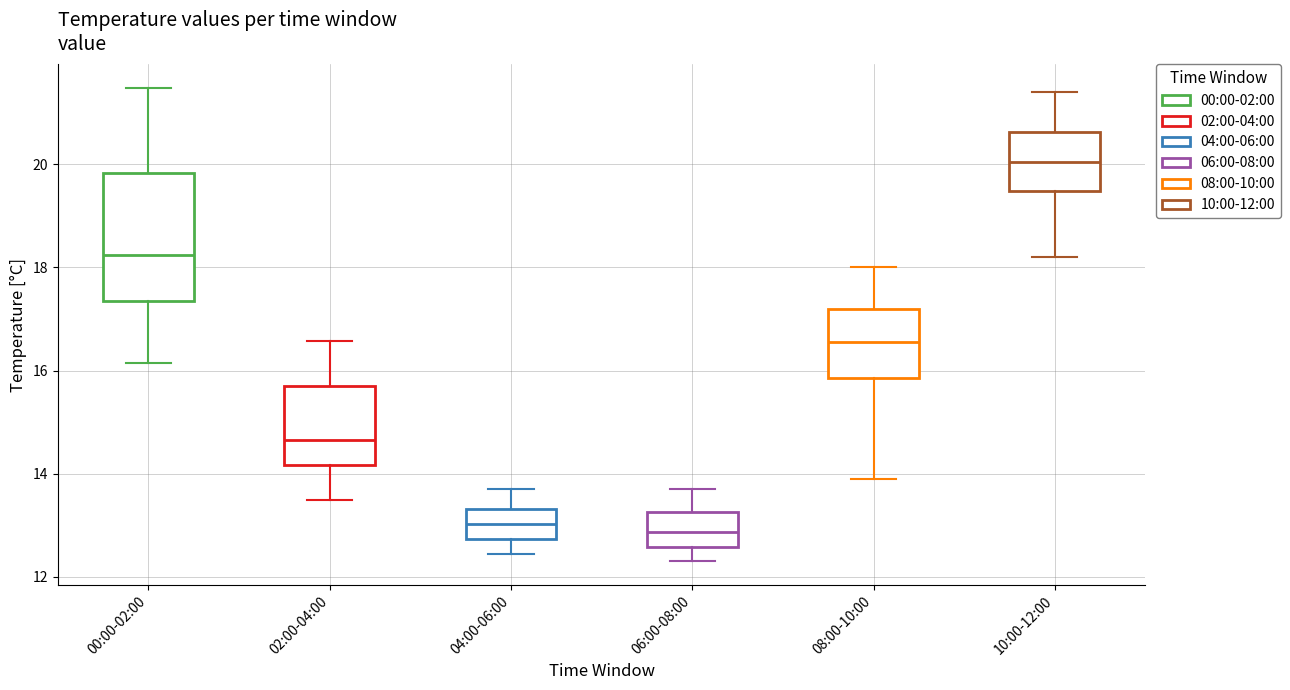

Where is the upper edge of the box for 06:00-08:00 on the y-axis? The values are not printed on the chart, so give them approximately, as read against the axis.

13.2